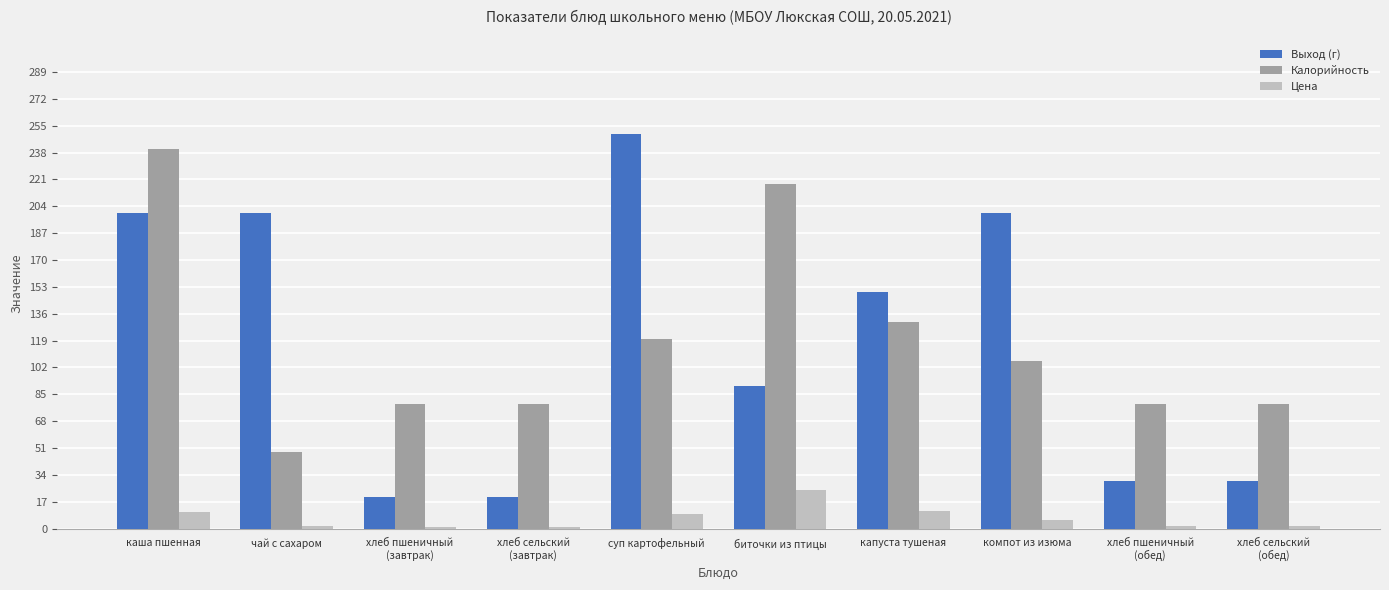

What is the sum of all Цена values?

66.6